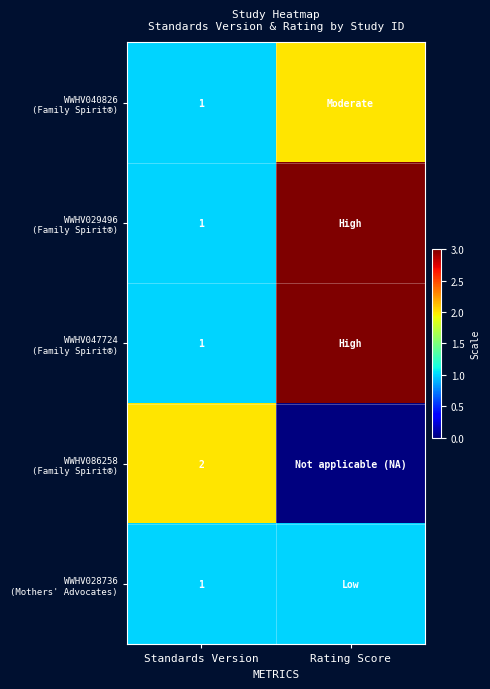

The value of WWHV029496 (Family Spirit®) at Rating Score is 5. True or false?

False